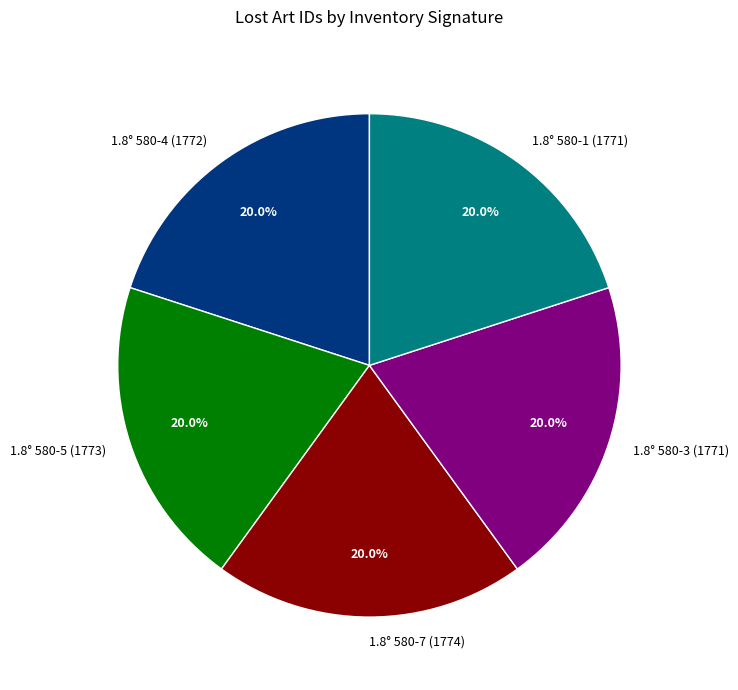

The 1.8° 580-4 (1772) slice represents 20% of the pie. True or false?

True